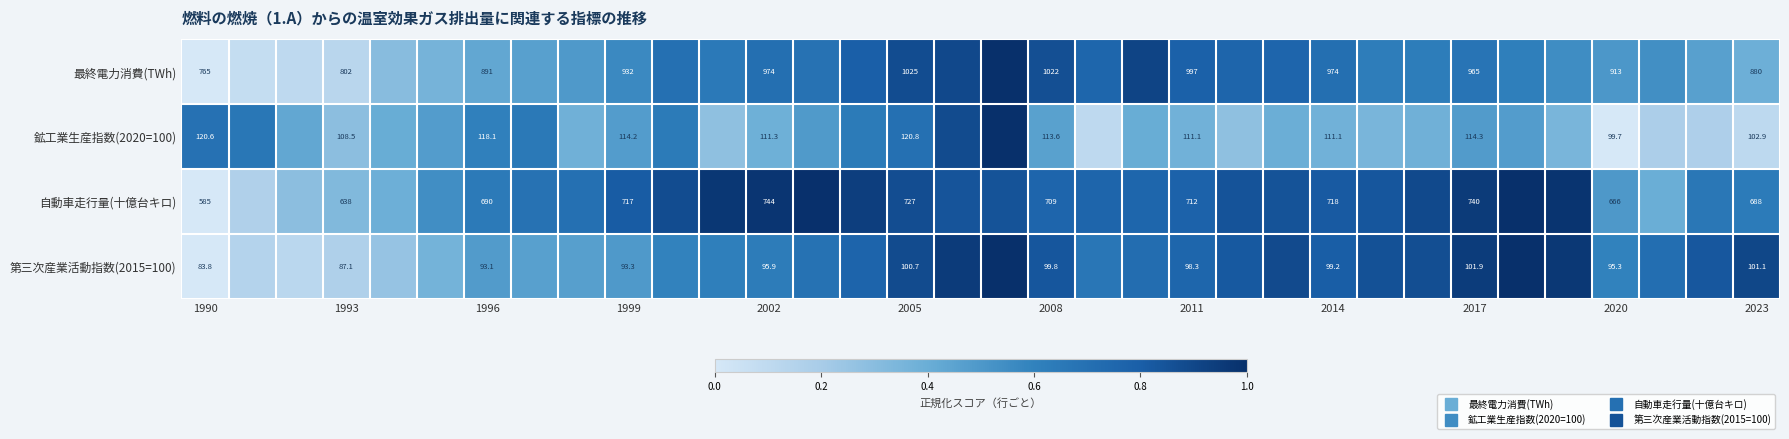

Count the number of data series in this chart.

4